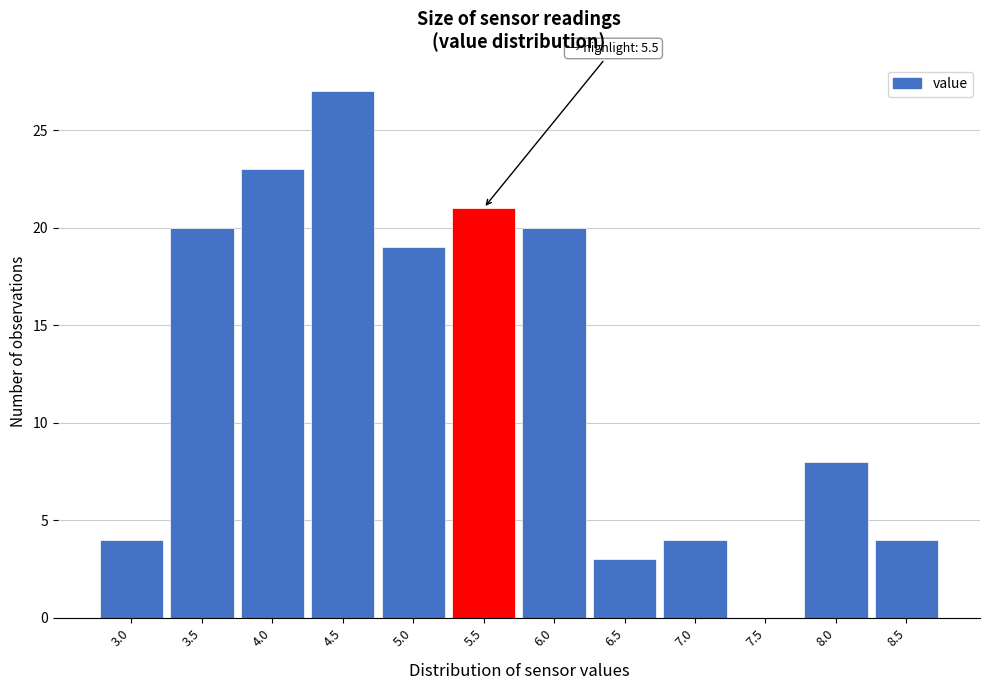

Reading right to left, list all the values displayed in this chart.

8.5=4	8.0=8	7.5=0	7.0=4	6.5=3	6.0=20	5.5=21	5.0=19	4.5=27	4.0=23	3.5=20	3.0=4